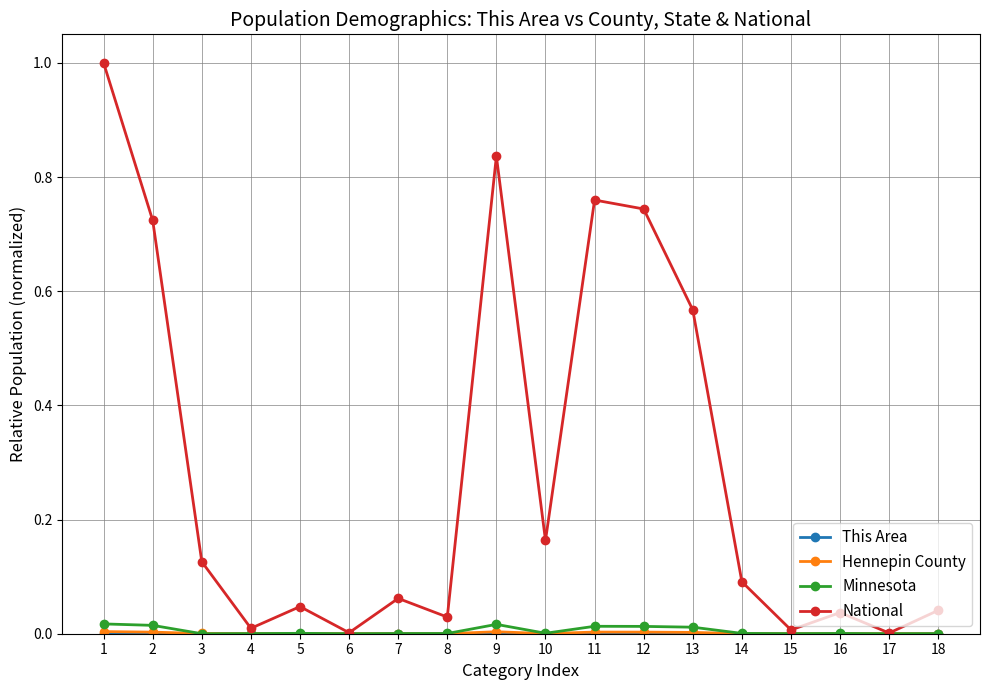

True or false: National has more than 1 points higher than both neighbors.

True